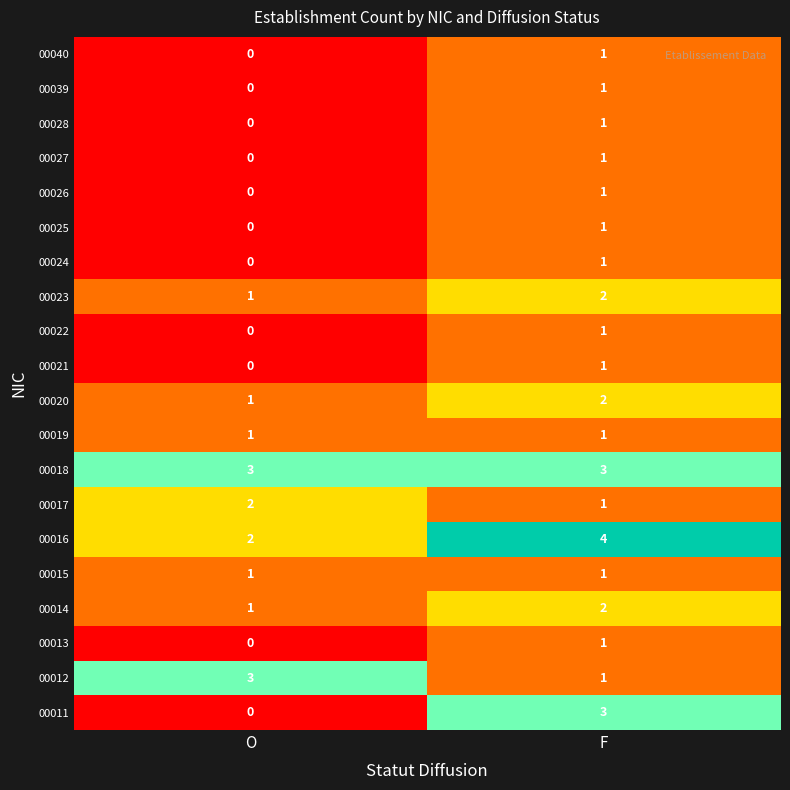

The value of 00015 at F is 1. True or false?

True